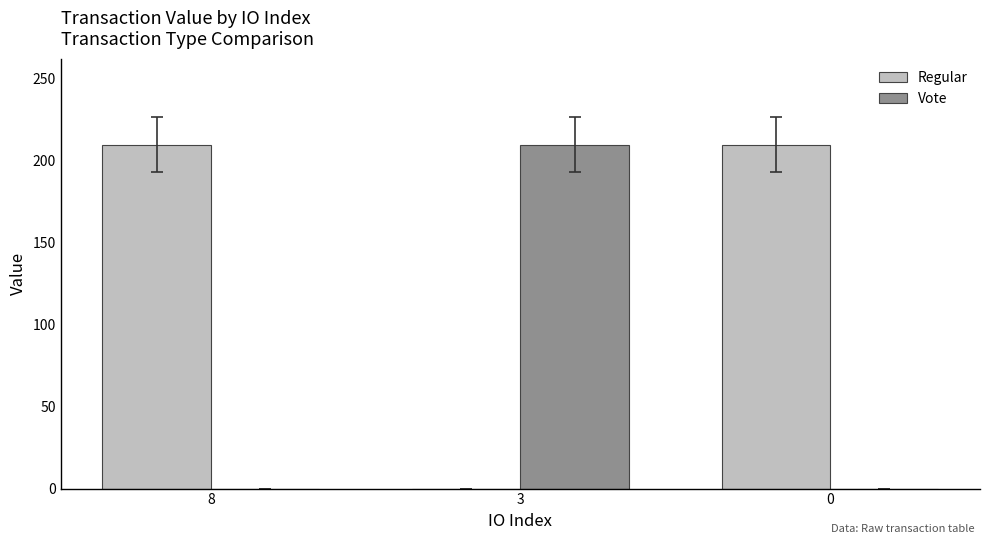

How many categories are shown in the chart?

3